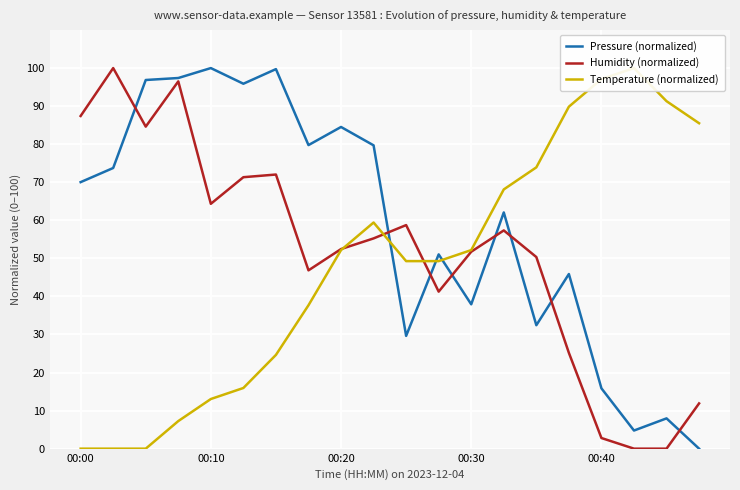

What is the value of the Pressure (normalized) point at the 17th from the left?

15.9